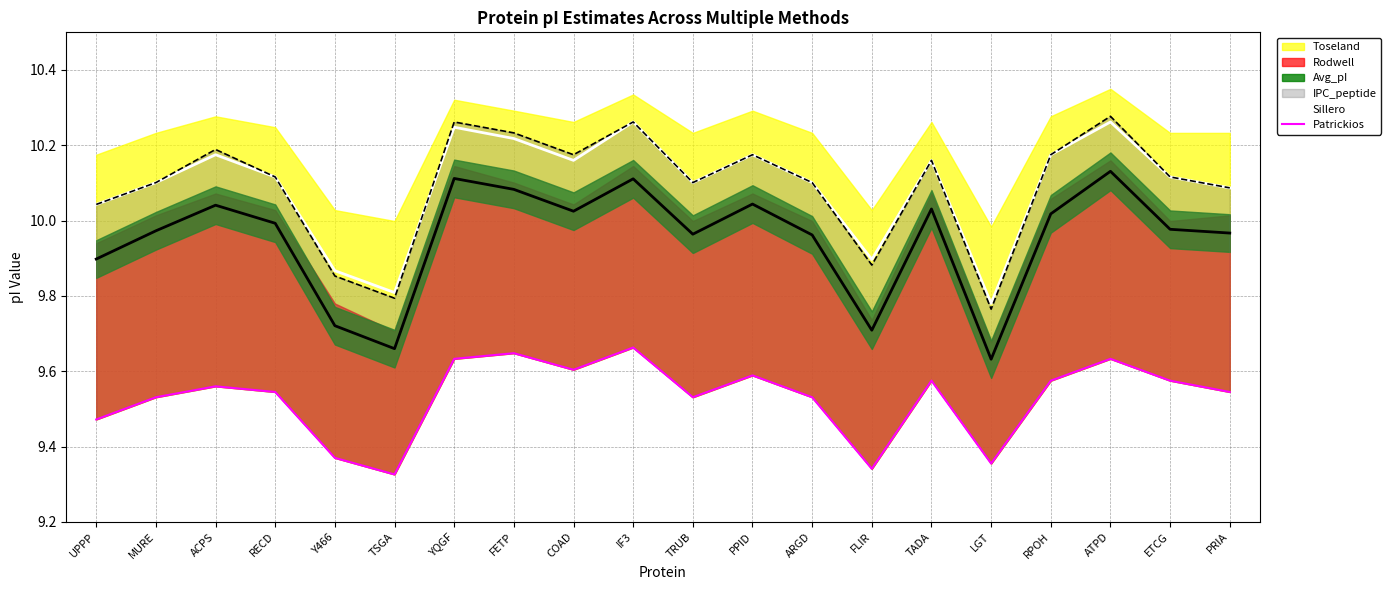

Is it true that Sillero equals 10.2 at RPOH?

True